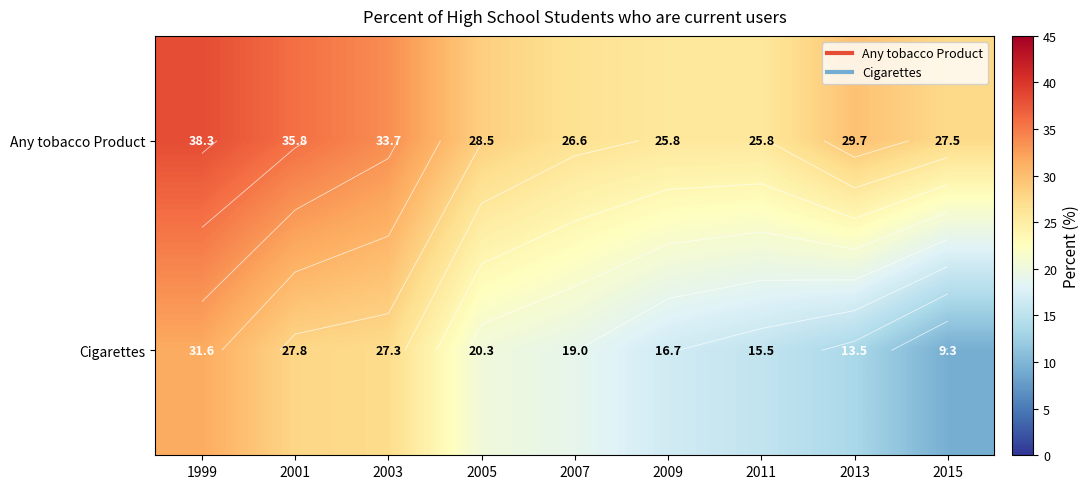

What is the difference between the Any tobacco Product values at 1999 and 2001?

2.5